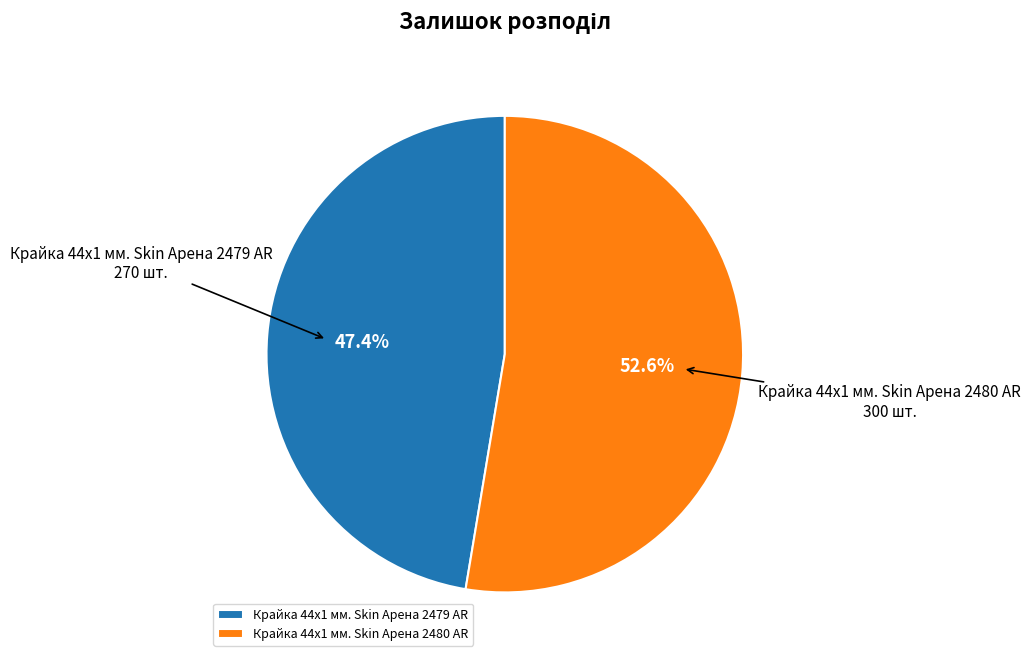

What is the largest slice in the pie chart?

Крайка 44x1 мм. Skin Арена 2480 AR